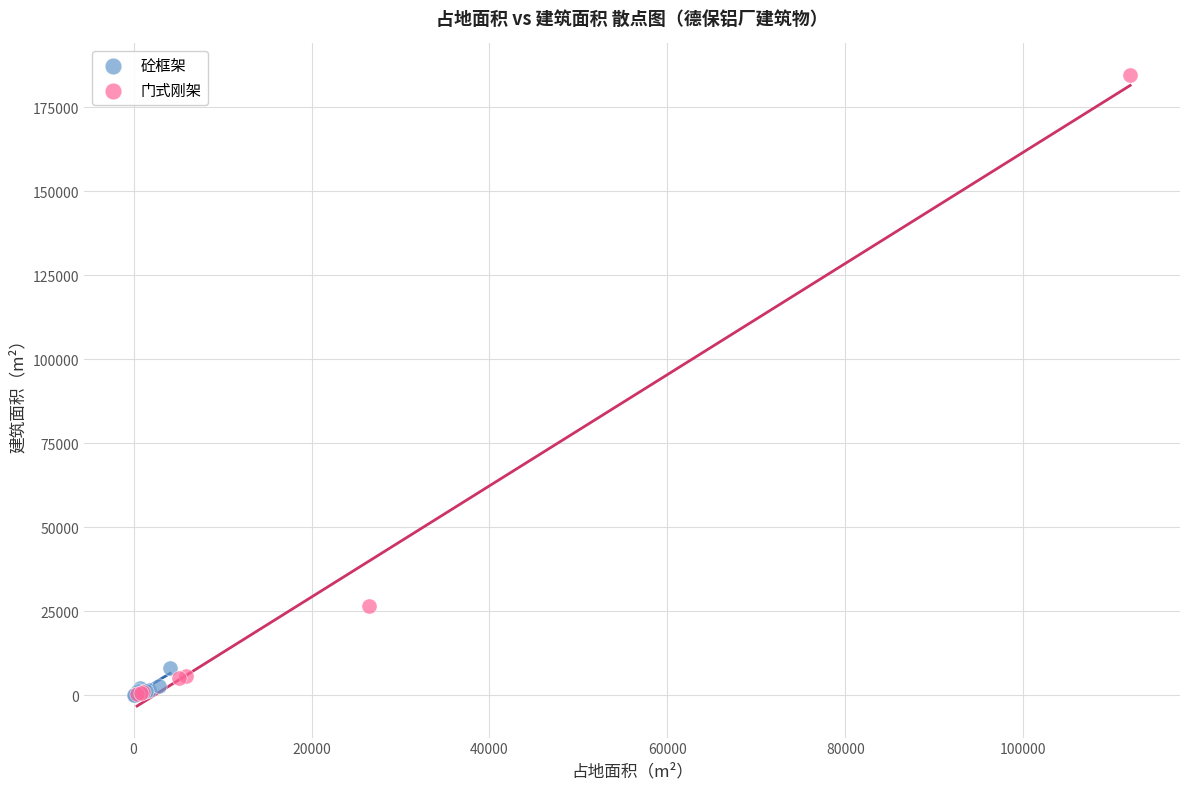

Which series has the largest Y range (max minus min)?

门式刚架